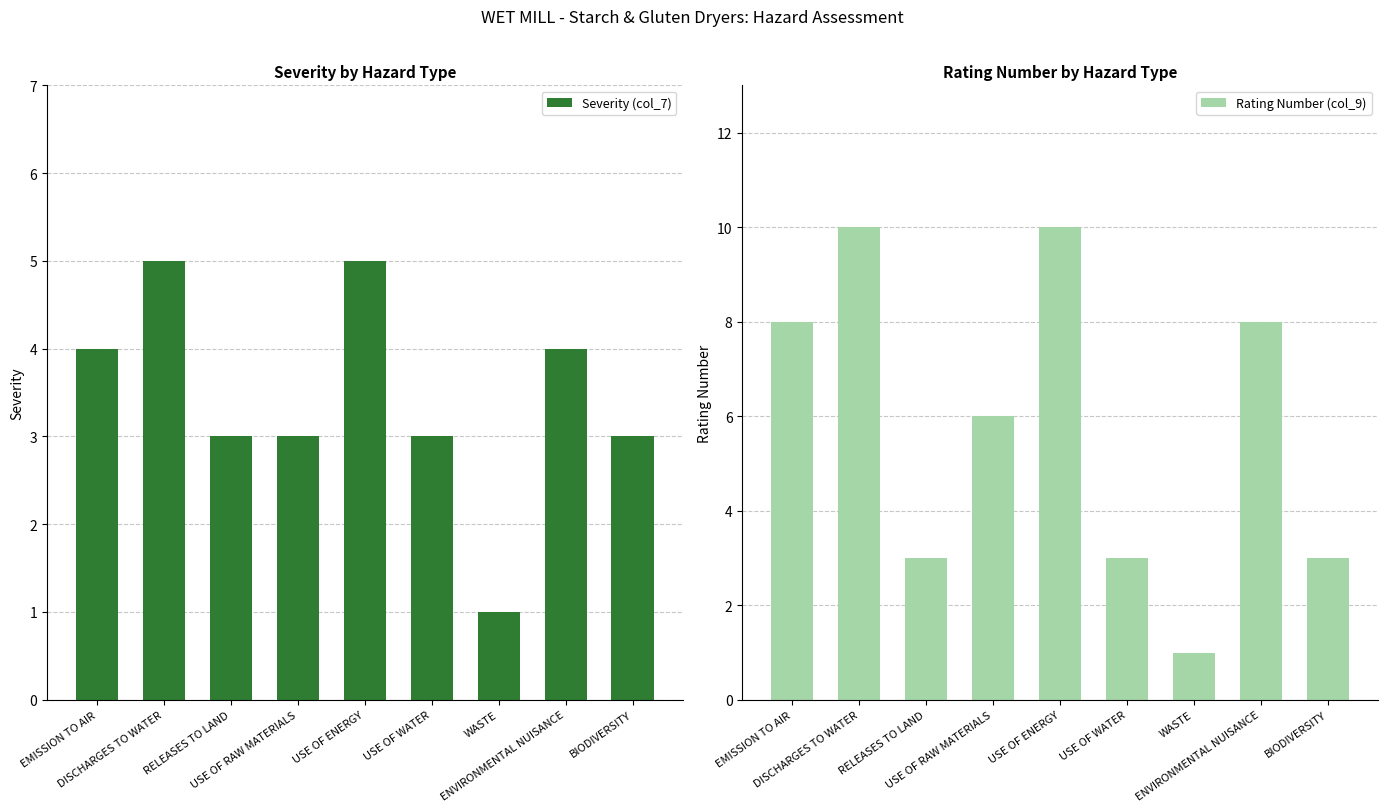

How many values in the Severity (col_7) series are below 3?

1